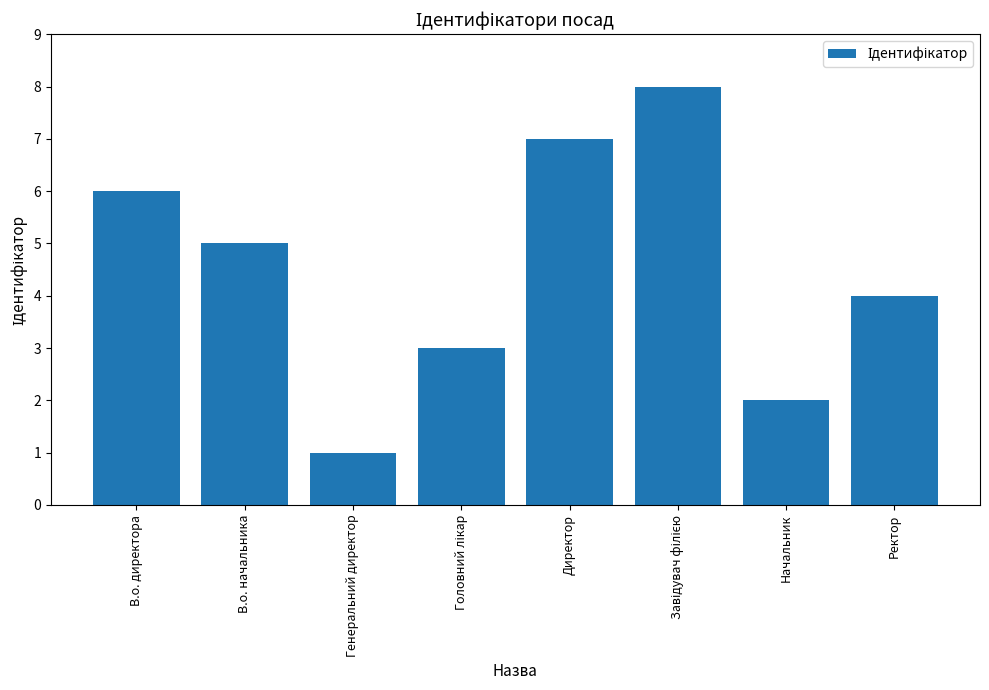

Which has a higher value, В.о. начальника or Начальник?

В.о. начальника